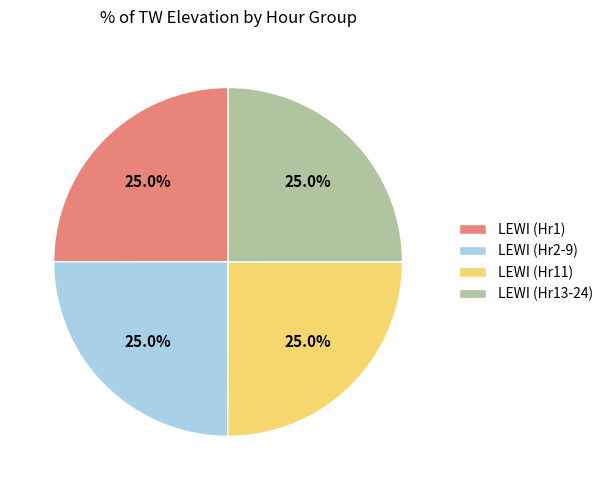

What is the total percentage of LEWI (Hr1) and LEWI (Hr2-9)?

50.0%